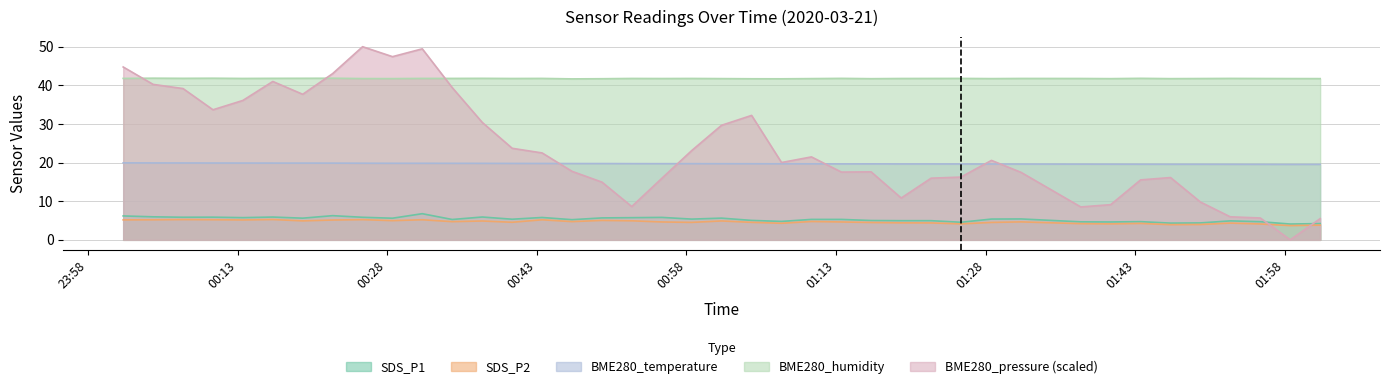

True or false: SDS_P1 and BME280_temperature cross at least once.

False